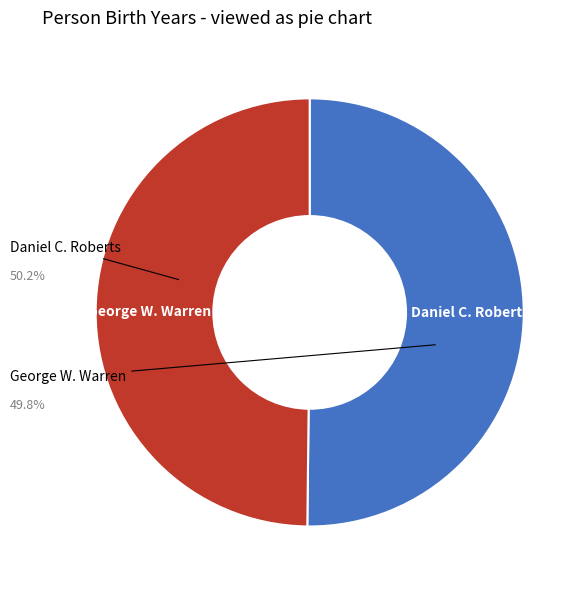

Do George W. Warren and Daniel C. Roberts together represent more than half of the pie?

Yes